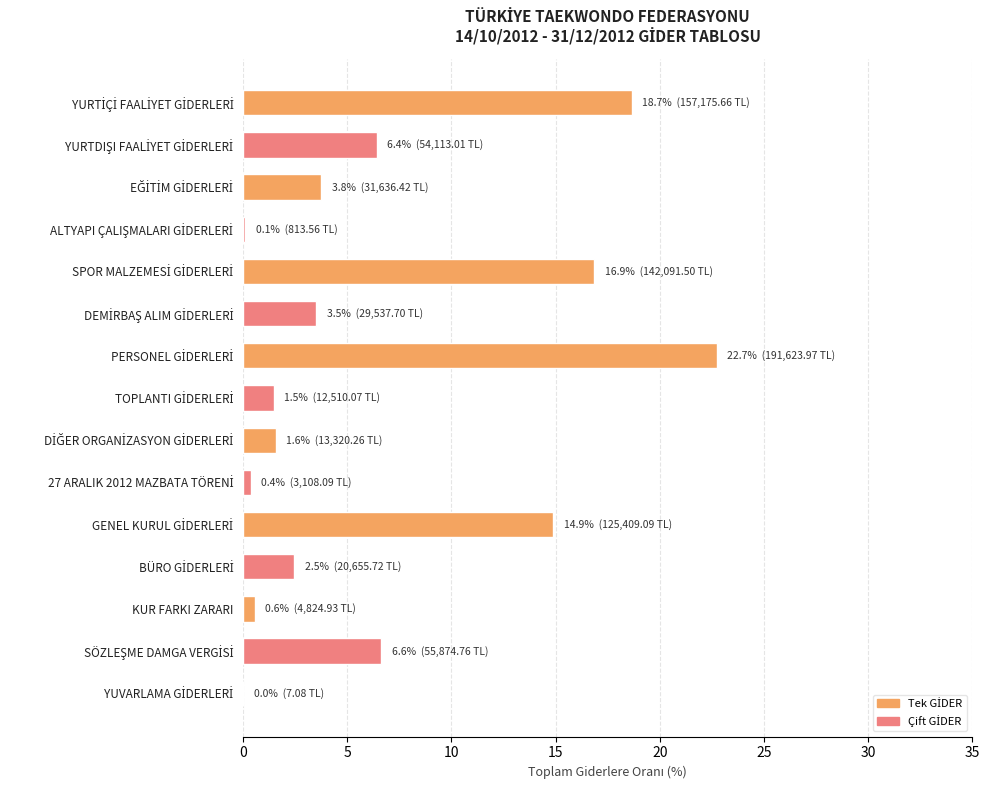

What is the maximum value shown in the chart?

22.7